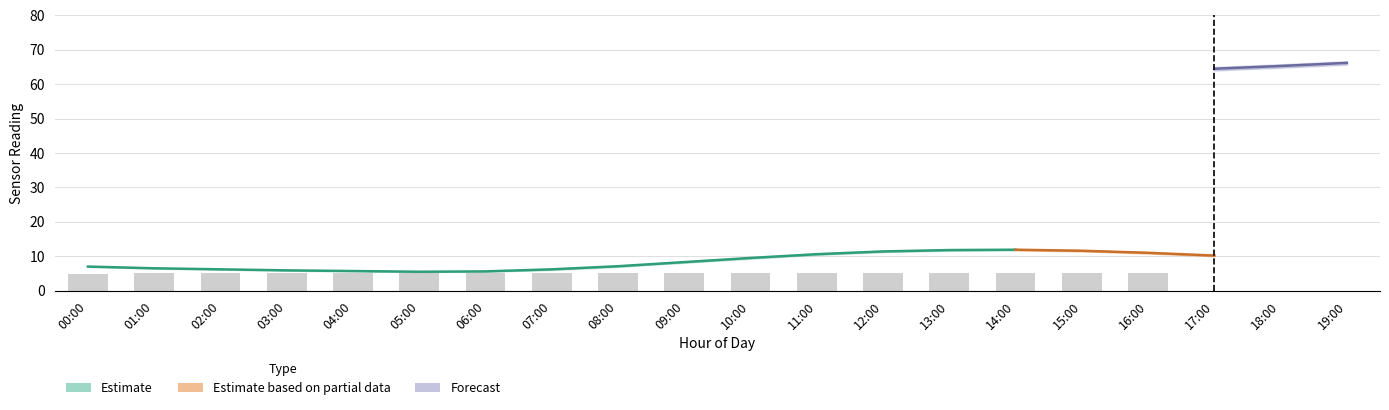

What is the label of the 1st bar from the left?

00:00